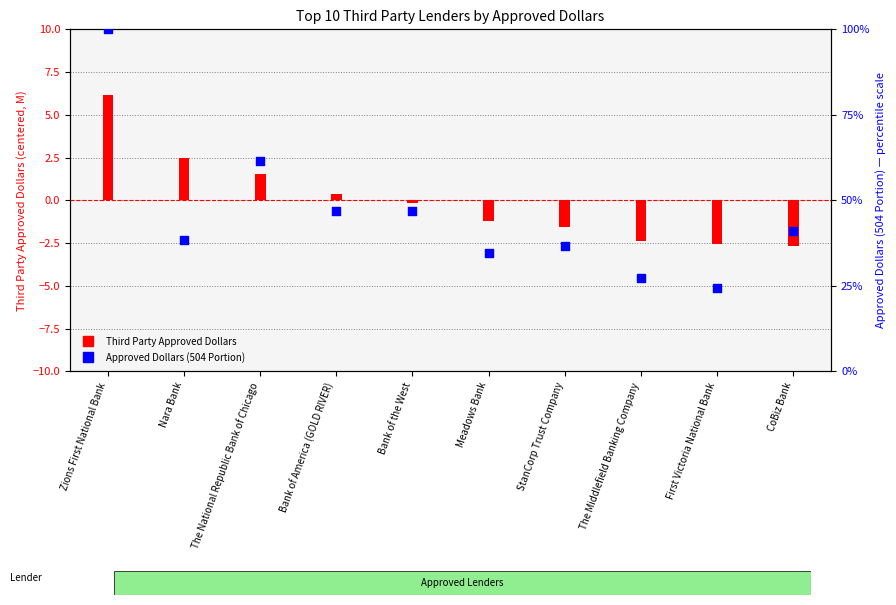

Which series has the largest total across all categories?

Approved Dollars (504 Portion)